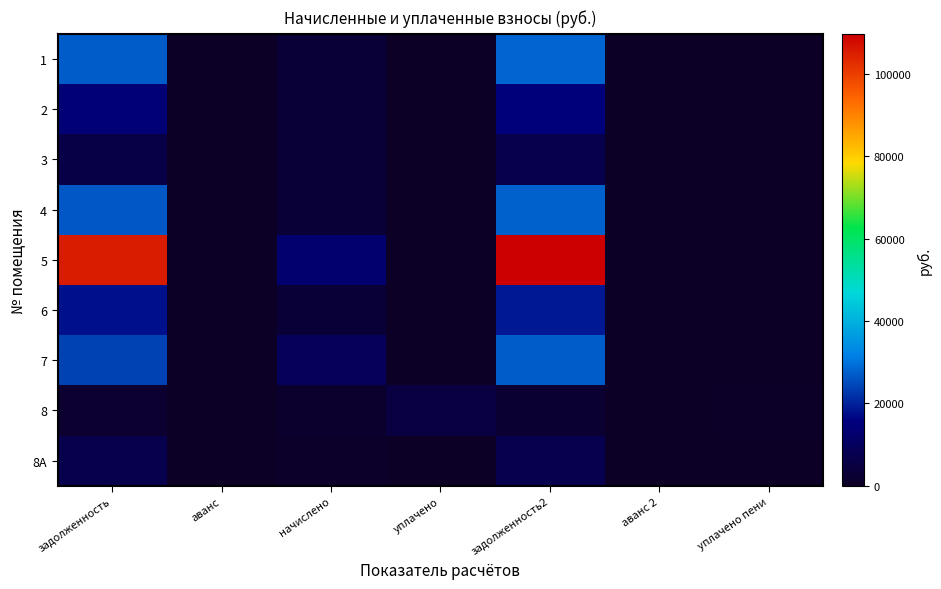

Reading left to right, what are all the values shown in this chart?

1: задолженность=27145.8	аванс=0.0	начислено=3362.4	уплачено=0.0	задолженность2=28266.6	аванс 2=0.0	уплачено пени=0.0
2: задолженность=13813.6	аванс=0.0	начислено=3290.4	уплачено=0.0	задолженность2=14910.4	аванс 2=0.0	уплачено пени=0.0
3: задолженность=5807.6	аванс=0.0	начислено=3319.2	уплачено=0.0	задолженность2=6914.1	аванс 2=0.0	уплачено пени=0.0
4: задолженность=26564.5	аванс=0.0	начислено=3290.4	уплачено=0.0	задолженность2=27661.3	аванс 2=0.0	уплачено пени=0.0
5: задолженность=105444.2	аванс=0.0	начислено=13060.8	уплачено=0.0	задолженность2=109797.8	аванс 2=0.0	уплачено пени=0.0
6: задолженность=17688.3	аванс=0.0	начислено=3319.2	уплачено=0.0	задолженность2=18794.7	аванс 2=0.0	уплачено пени=0.0
7: задолженность=23980.2	аванс=0.0	начислено=9345.6	уплачено=0.0	задолженность2=27095.4	аванс 2=0.0	уплачено пени=0.0
8: задолженность=1823.2	аванс=0.0	начислено=1404.0	уплачено=4795.8	задолженность2=2291.2	аванс 2=0.0	уплачено пени=467.9
8A: задолженность=6975.4	аванс=0.0	начислено=864.0	уплачено=0.0	задолженность2=7263.4	аванс 2=0.0	уплачено пени=0.0